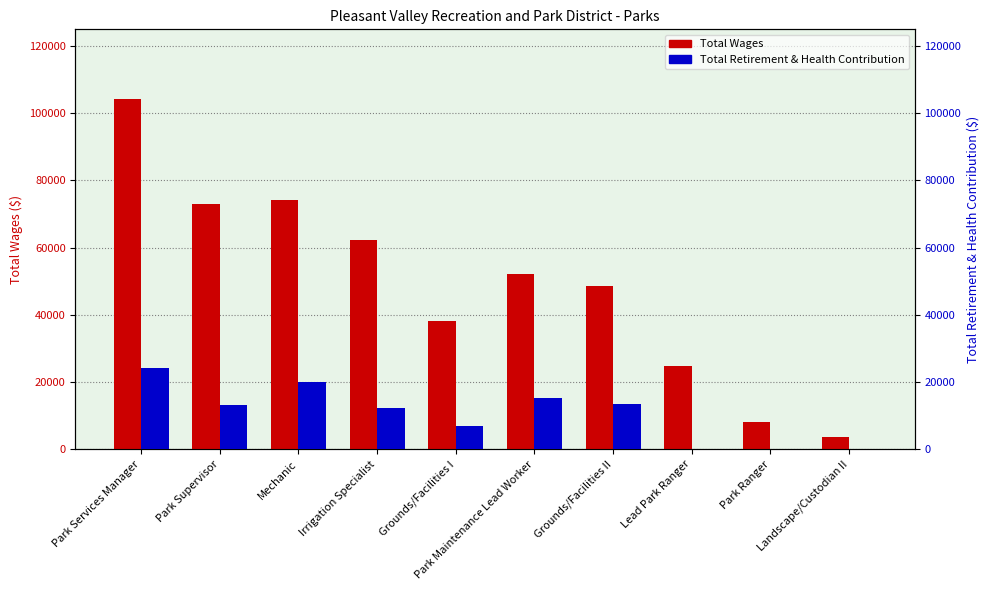

Reading left to right, list all the values displayed in this chart.

Total Wages: 104151.0	72925.7	74085.0	62327.0	38129.1	52284.3	48631.5	24759.0	8088.0	3600.7
Total Retirement & Health Contribution: 24031.0	13278.7	19887.0	12116.0	6833.1	15380.0	13458.0	0.0	0.0	0.0